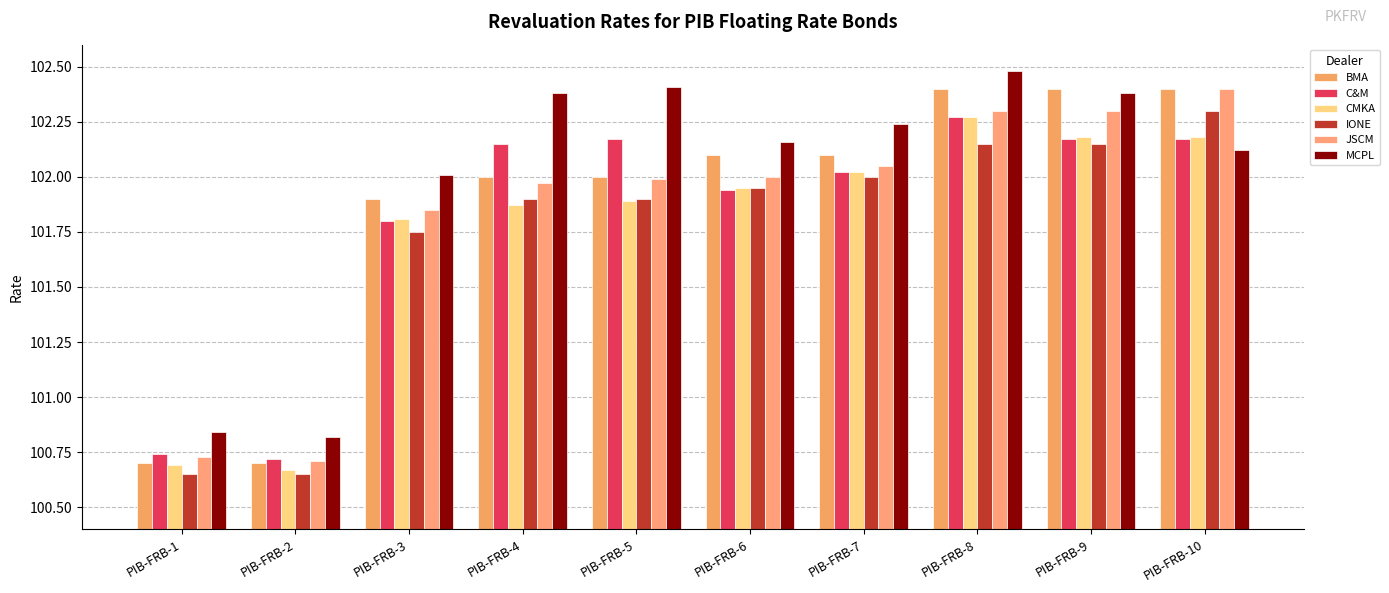

What is the difference between the MCPL values at PIB-FRB-7 and PIB-FRB-10?

0.1